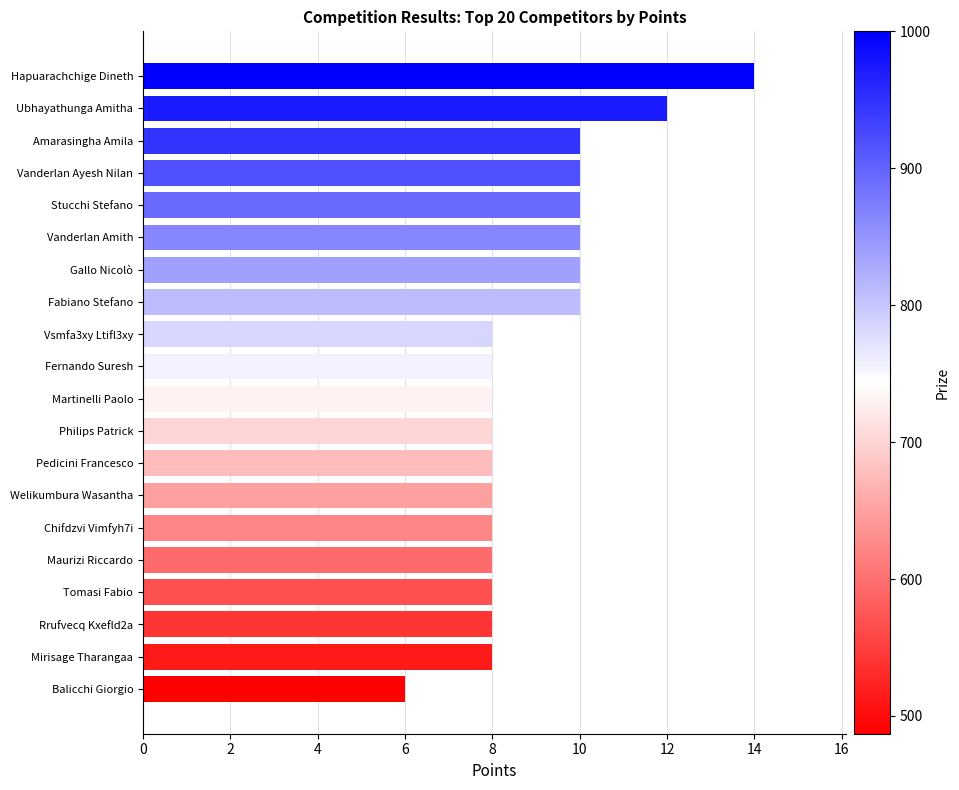

What is the ratio of the value at Chifdzvi Vimfyh7i to the value at Philips Patrick?

1.0